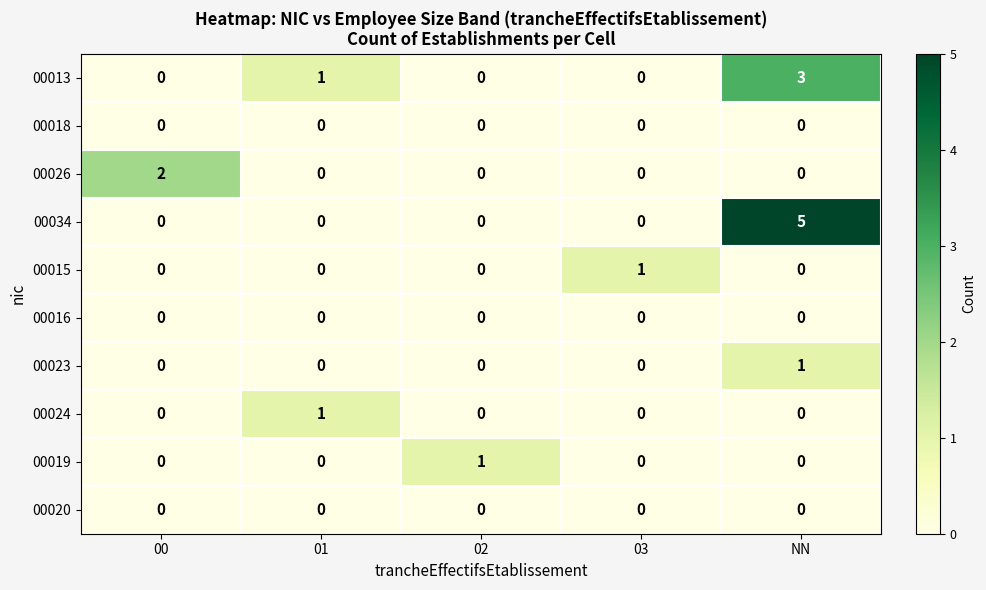

How many 00034 values are between 0 and 1?

4